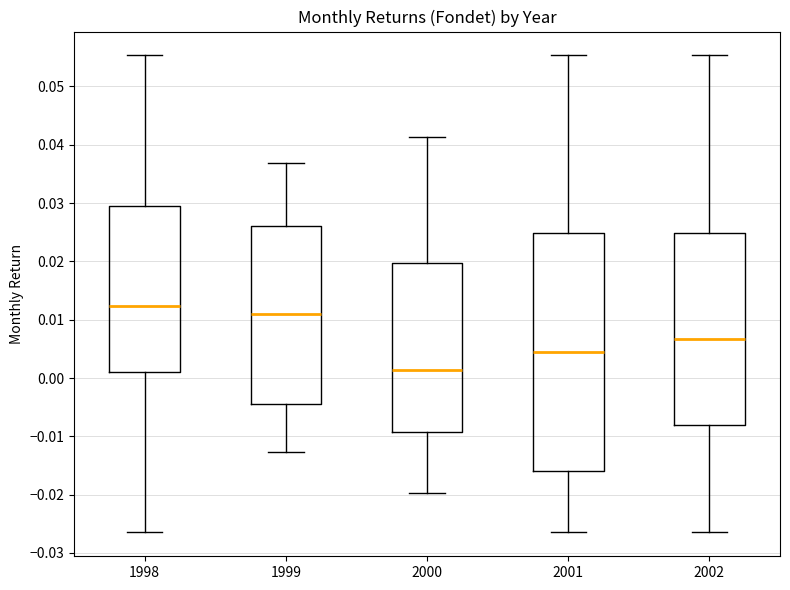

Where does the median line of the box at x = 1999 sit on the y-axis? The values are not printed on the chart, so give them approximately, as read against the axis.

0.011